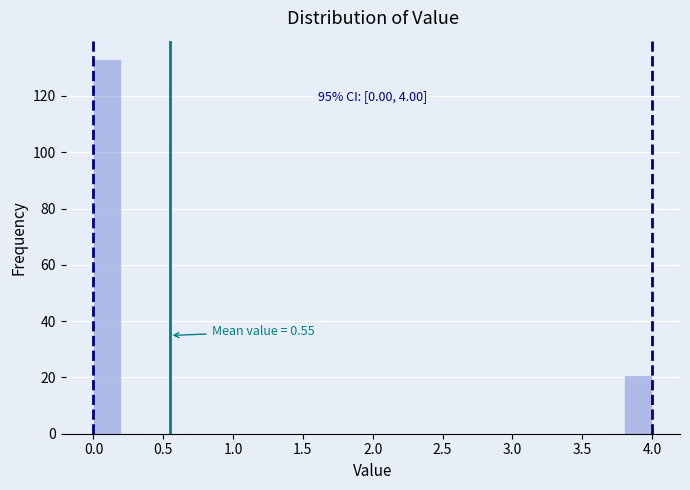

Which range on the x-axis has the tallest bar?

0.0 to 0.2